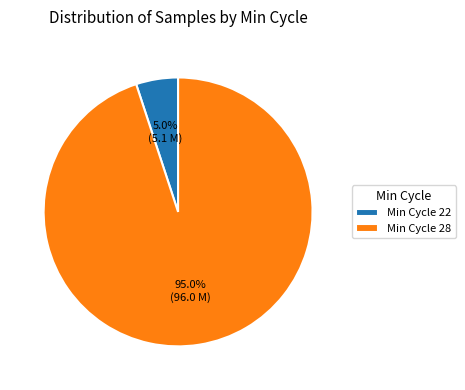

What percentage do Min Cycle 28 and Min Cycle 22 together represent?

100.0%